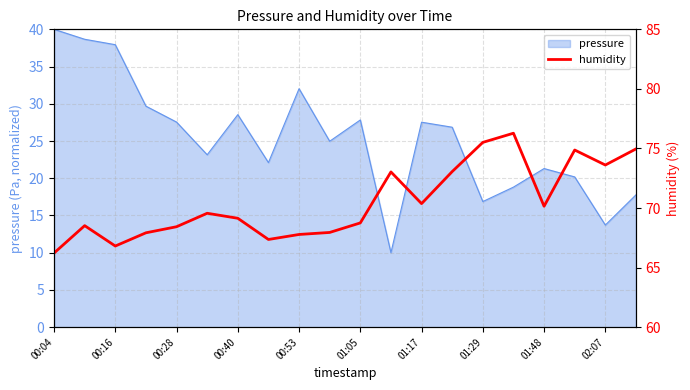

The value of pressure at 00:16 is 37.9. True or false?

True